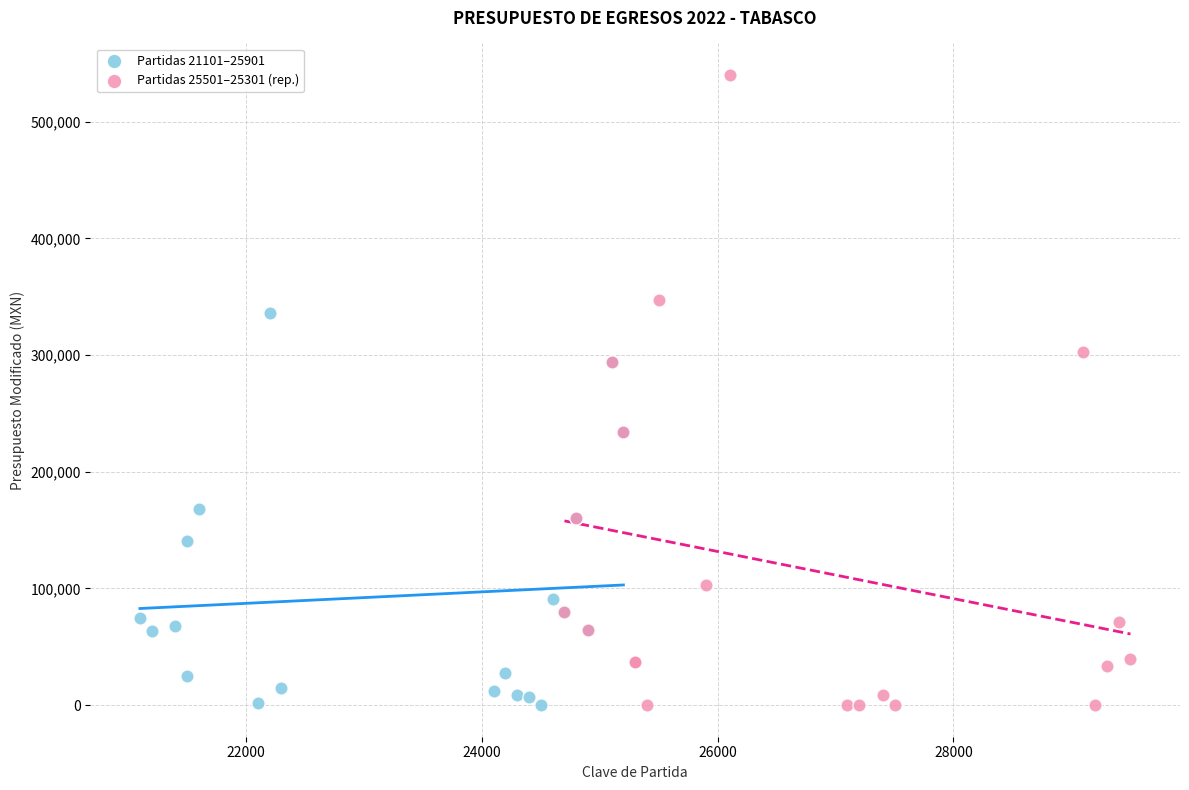

Which series contains the highest Y value?

Partidas 25501–25301 (rep.)